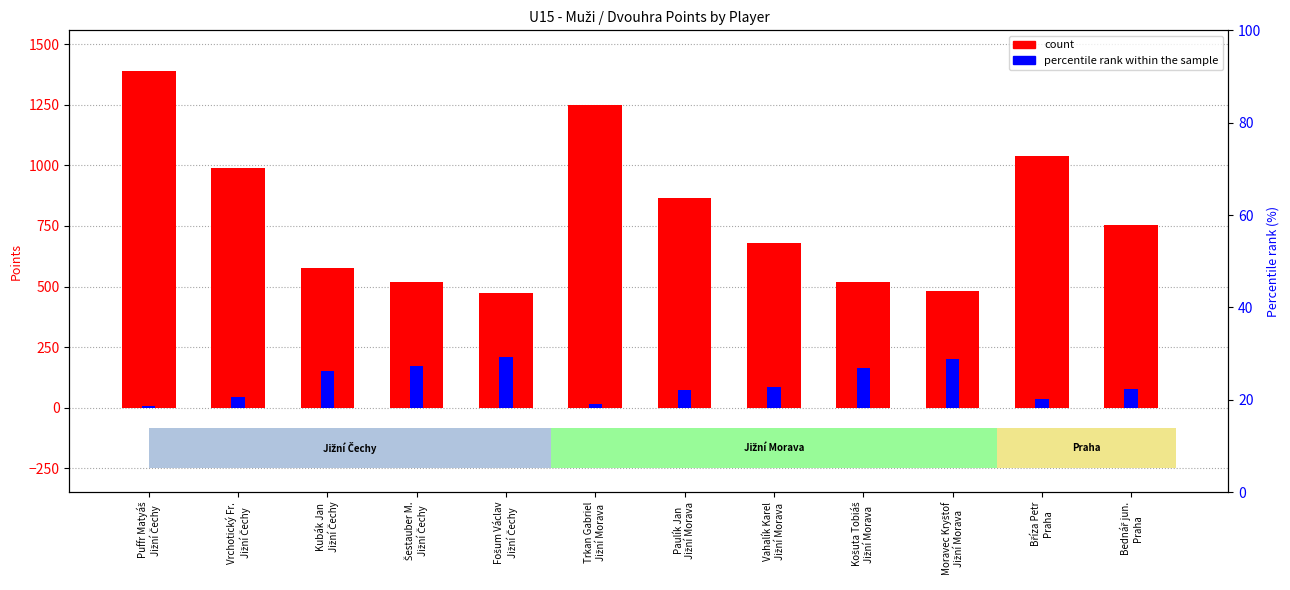

True or false: count has a value of 1069.6 at Vahalík Karel
Jižní Morava.

False